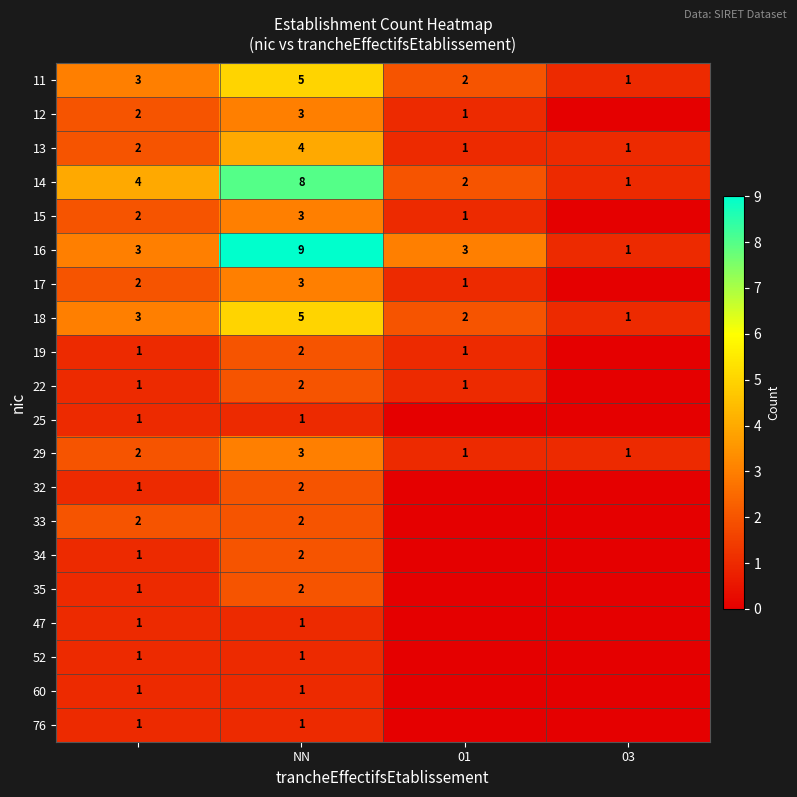

What is the maximum value for 13?

4